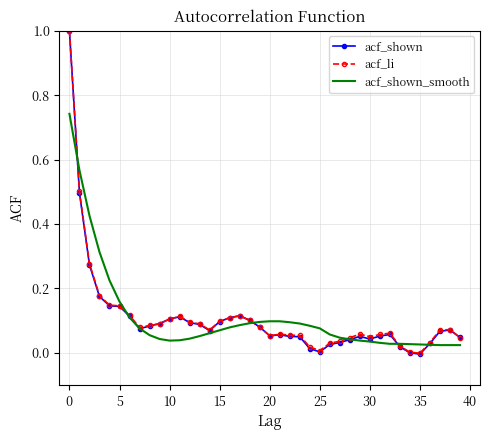

What is the maximum value shown in the chart?

1.0